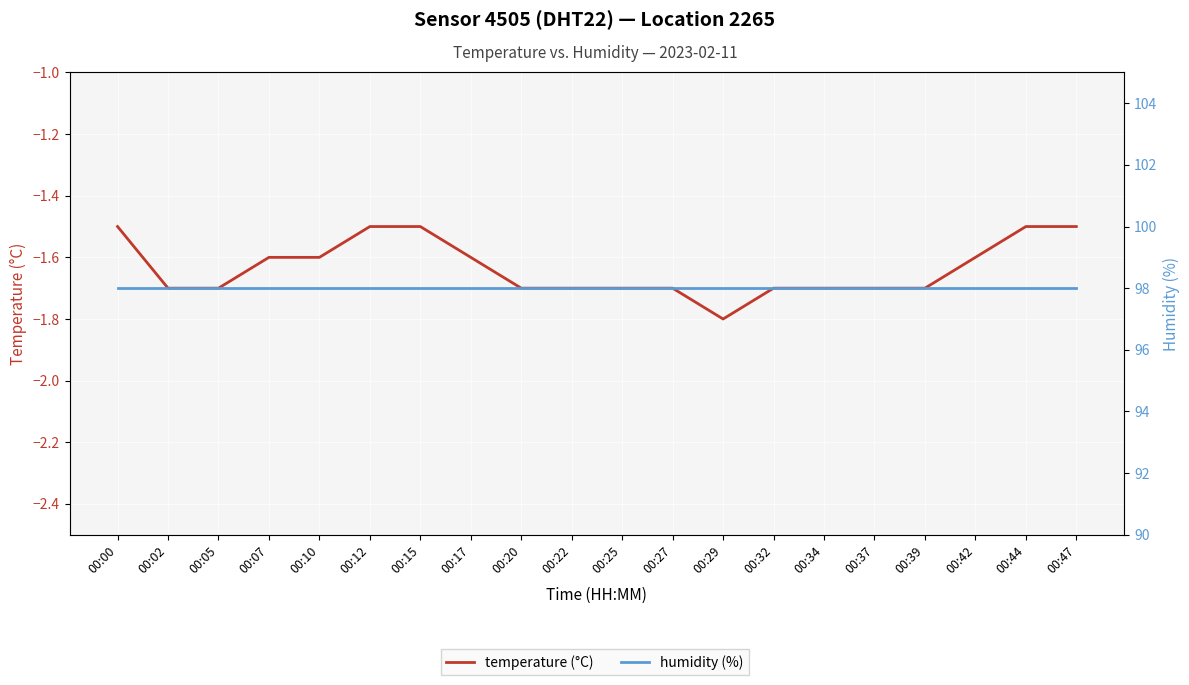

At 00:15, list the series in order from smallest to largest.

temperature (°C), humidity (%)